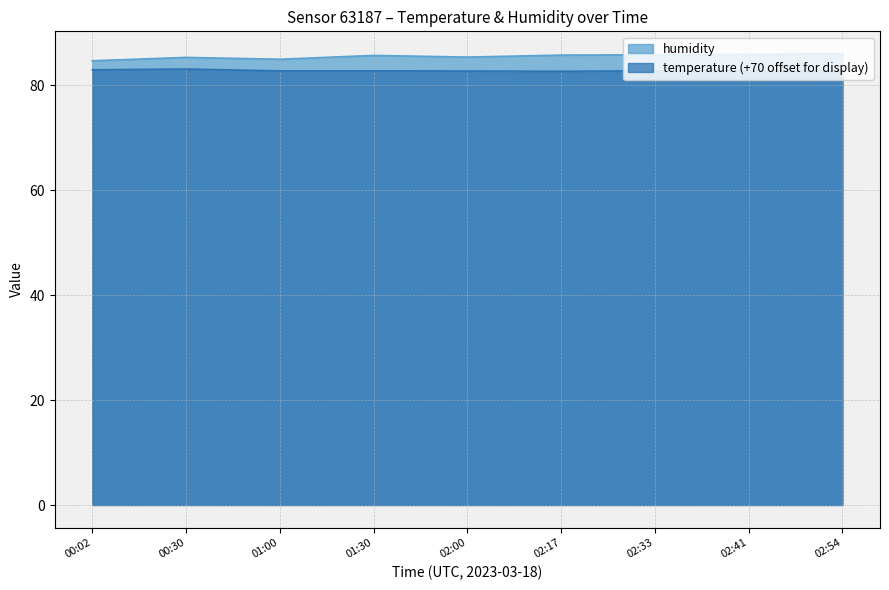

What is the sum of the temperature values at 01:30 and 00:30?

165.8